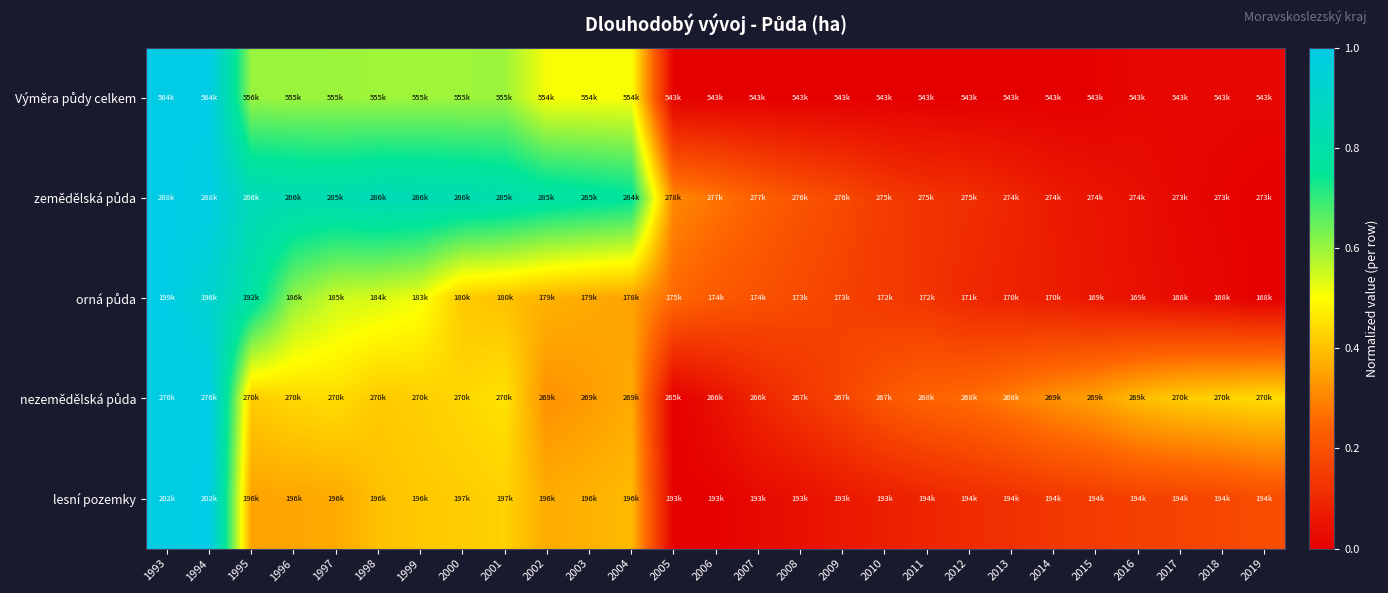

Which series has the largest total across all categories?

zemědělská půda